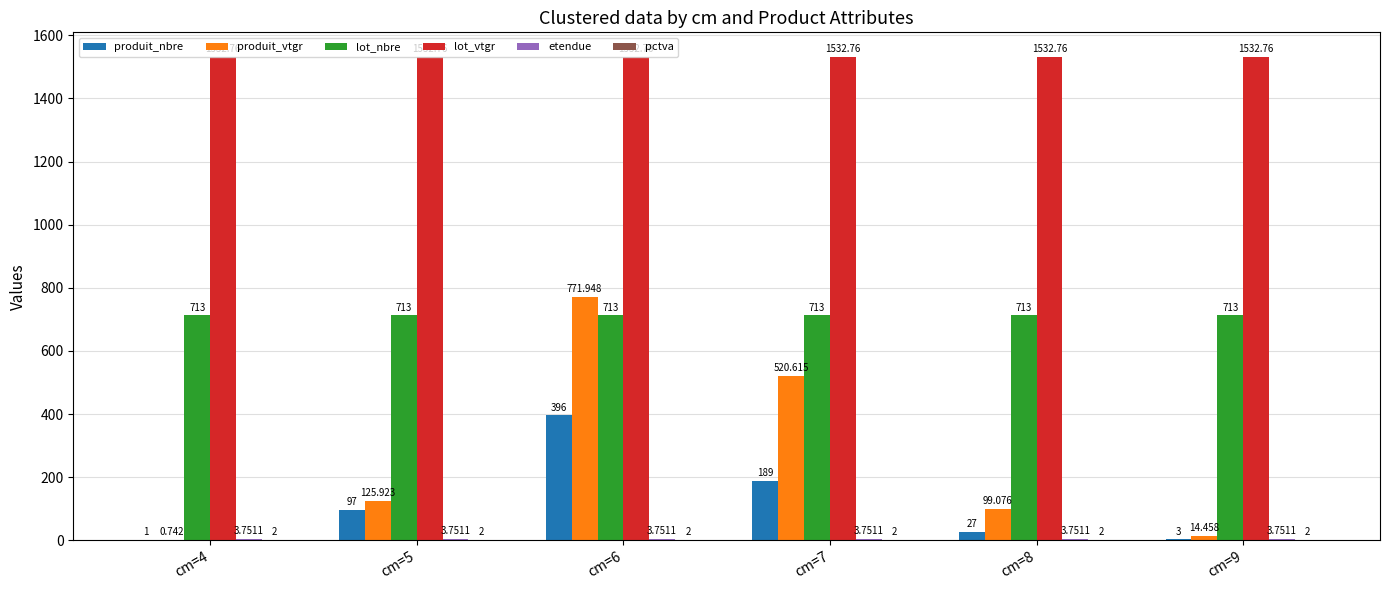

Which series has the largest total across all categories?

lot_vtgr